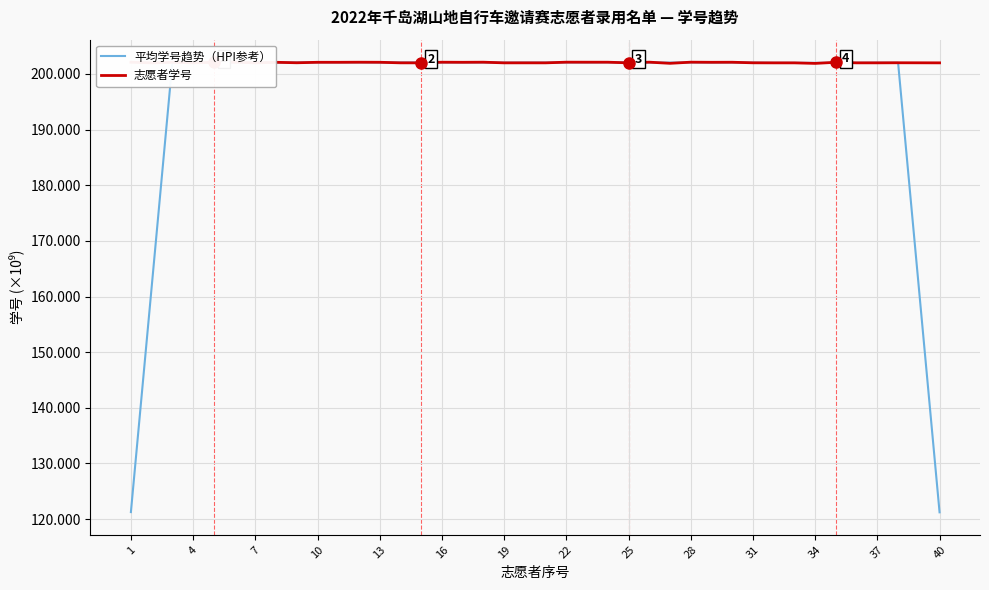

What is the maximum value for 志愿者学号?

202.1